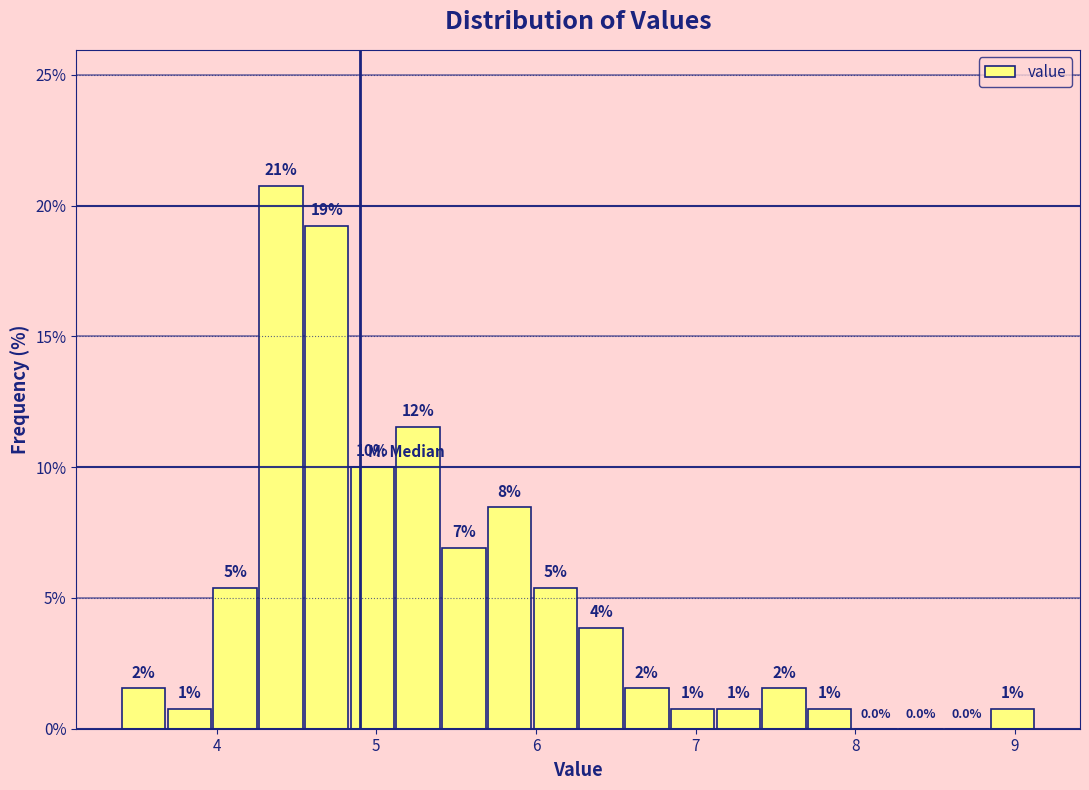

Read against the x-axis, roughly where is the centre of the tallest bar?

4.4